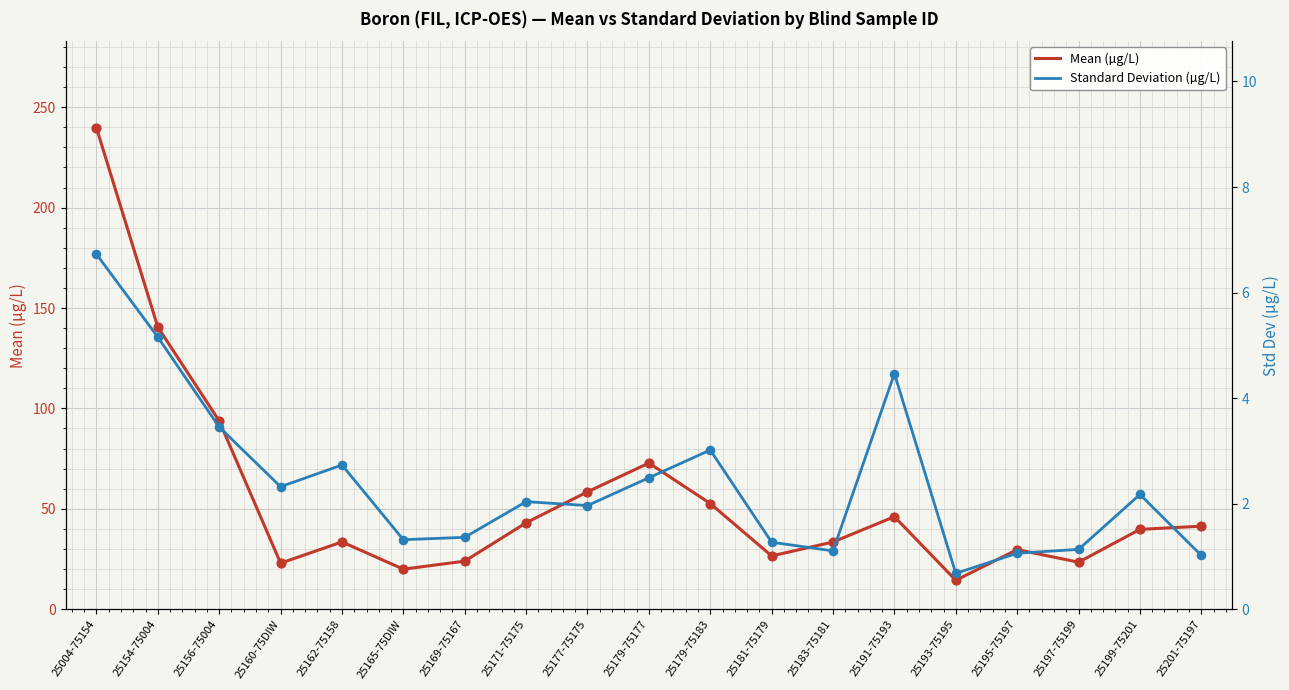

Which series reaches the minimum Y coordinate?

Standard Deviation (µg/L)